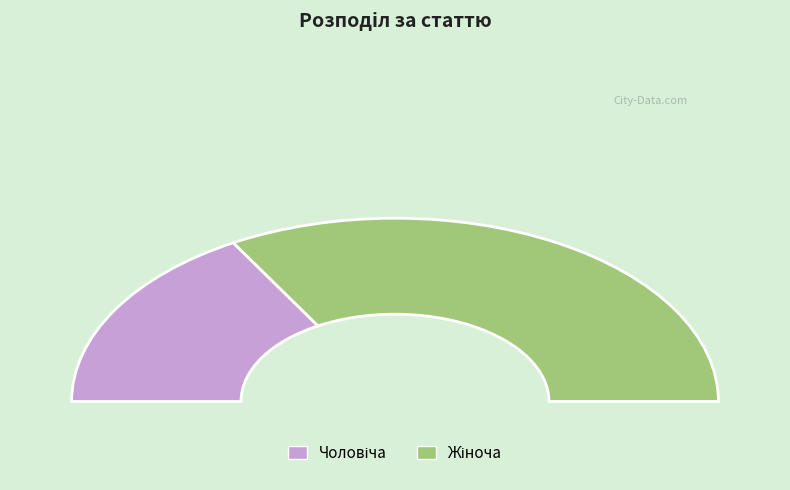

How much of the chart is everything except Жіноча?

33.3%